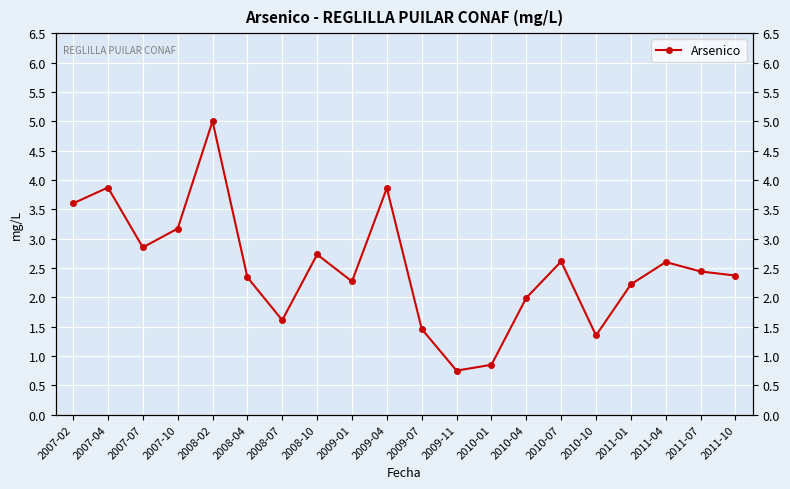

How many points are higher than both their immediate neighbors (excluding endpoints)?

6